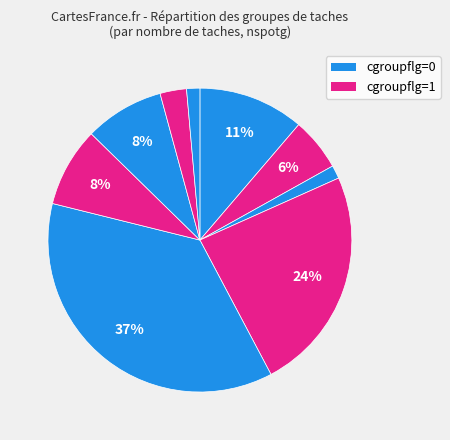

How many segments does this pie chart have?

9